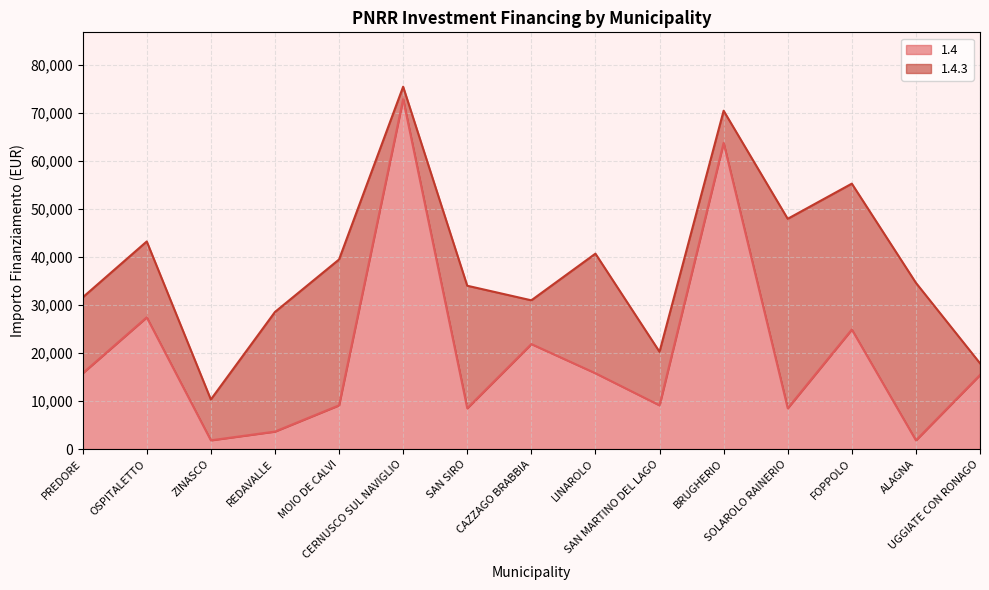

Rank the categories by value from lowest to highest.

ZINASCO, ALAGNA, REDAVALLE, SAN SIRO, SOLAROLO RAINERIO, MOIO DE CALVI, SAN MARTINO DEL LAGO, UGGIATE CON RONAGO, PREDORE, LINAROLO, CAZZAGO BRABBIA, FOPPOLO, OSPITALETTO, BRUGHERIO, CERNUSCO SUL NAVIGLIO